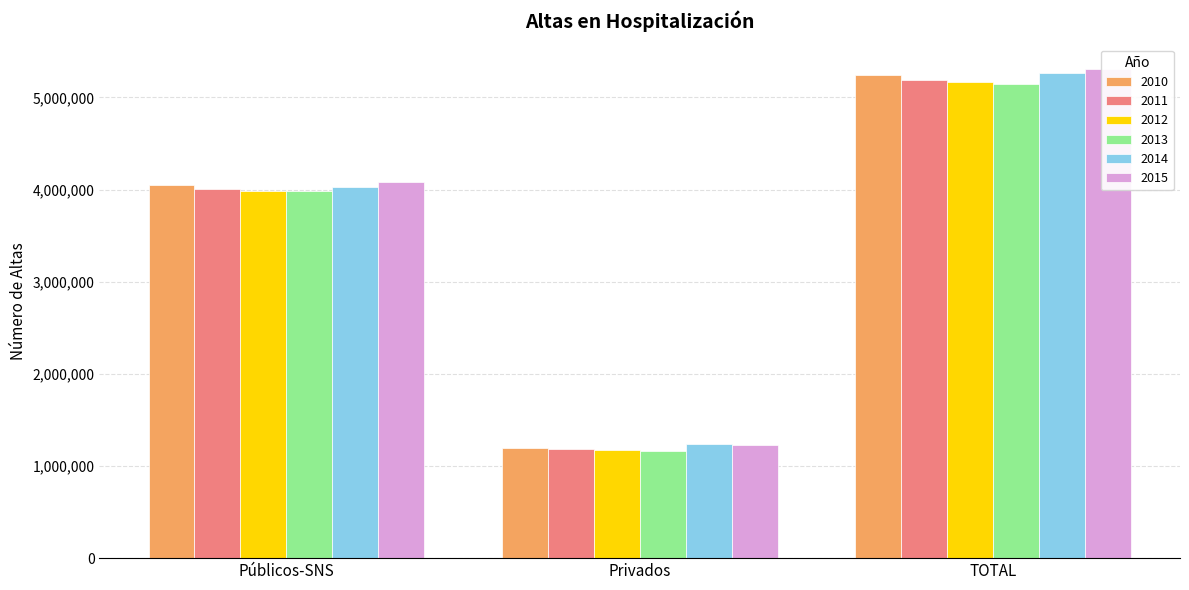

List the series in order of their peak value, highest first.

2015, 2014, 2010, 2011, 2012, 2013